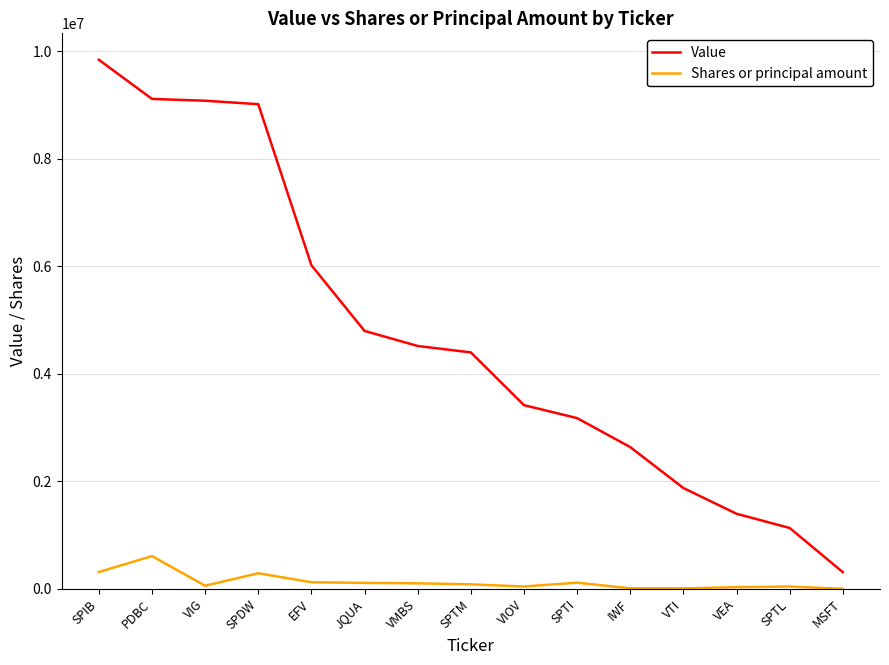

What value does the Value series have at VTI, to the nearest 10?

1875800